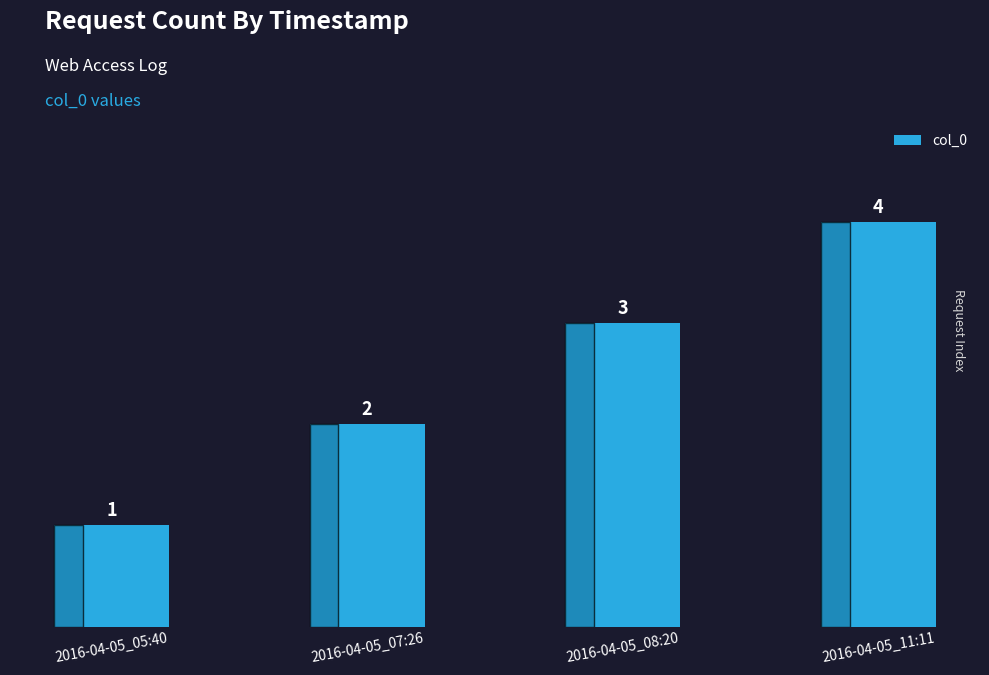

What position from the right is 2016-04-05_07:26?

3